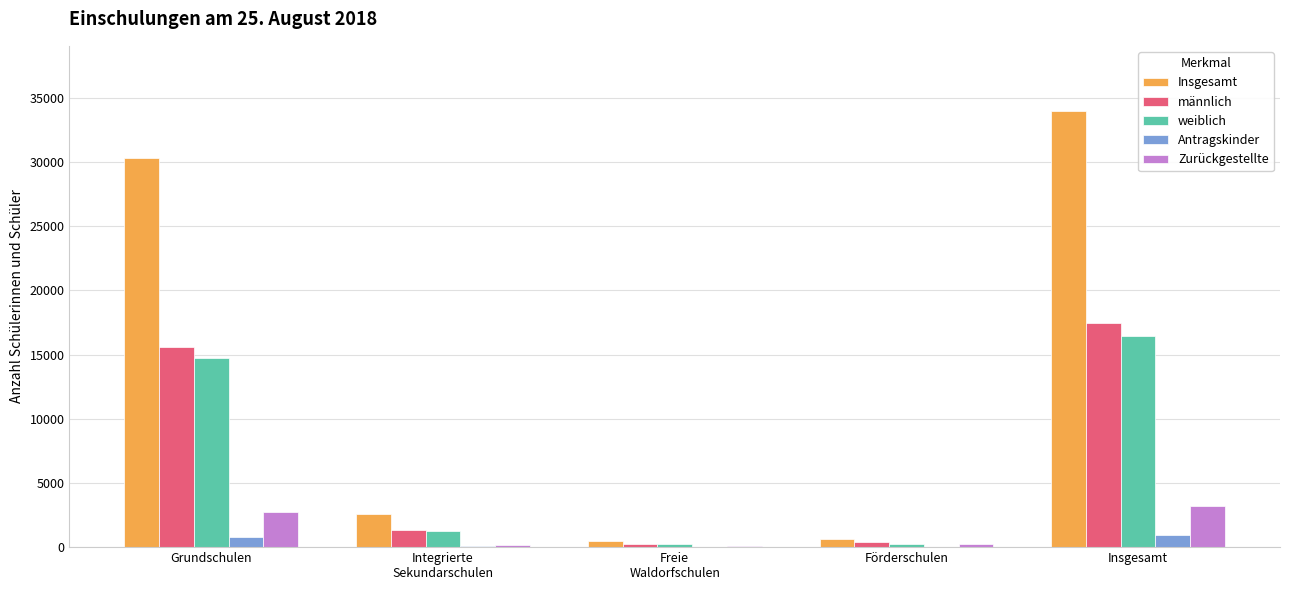

Is it true that Zurückgestellte equals 2708 at Grundschulen?

True